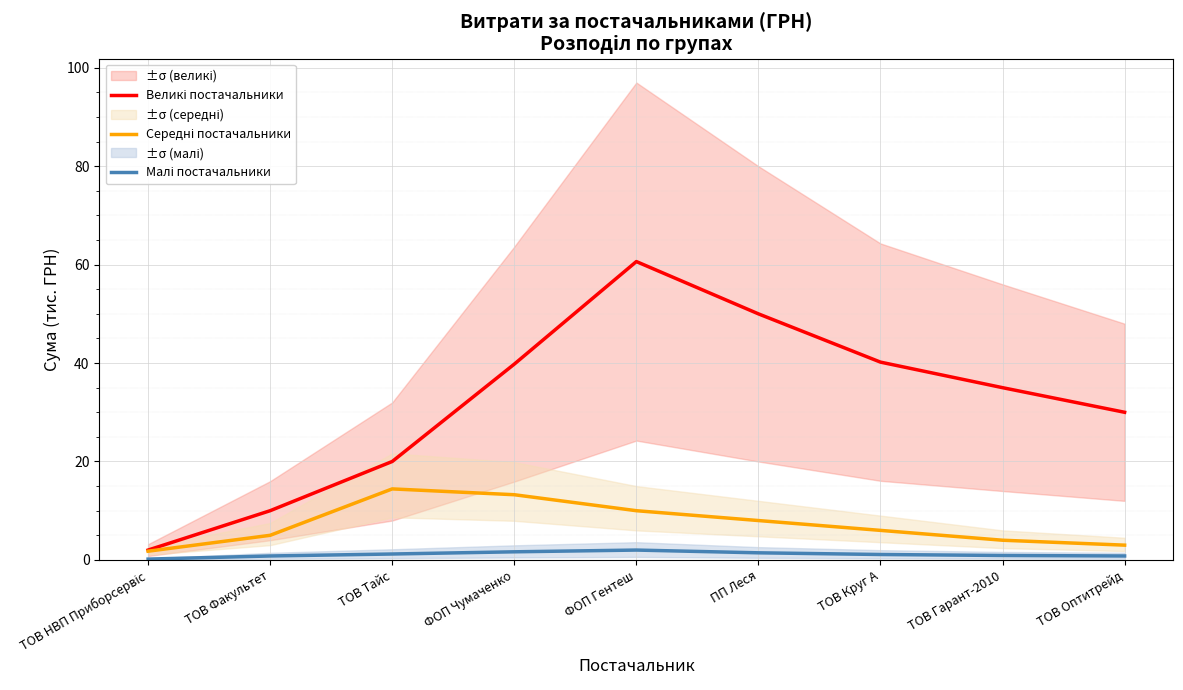

At which category is the sum across all series the highest?

ФОП Гентеш